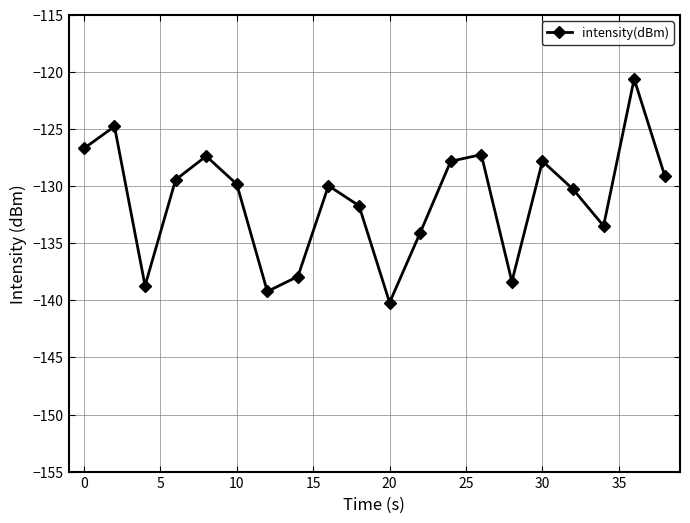

Does the chart display data point markers on the line(s)?

Yes